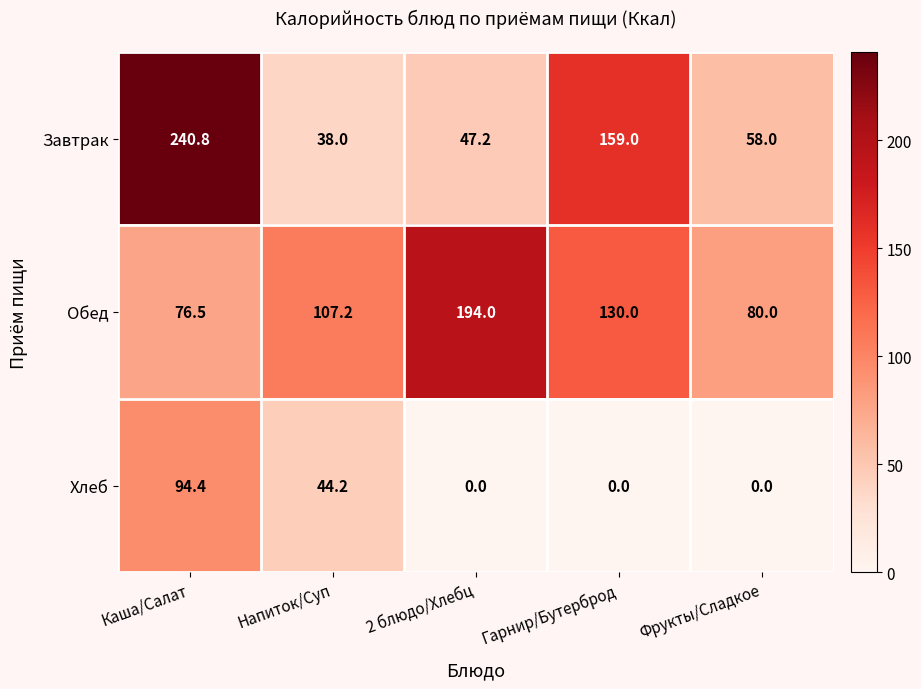

At which label is Завтрак closest to 139?

Гарнир/Бутерброд